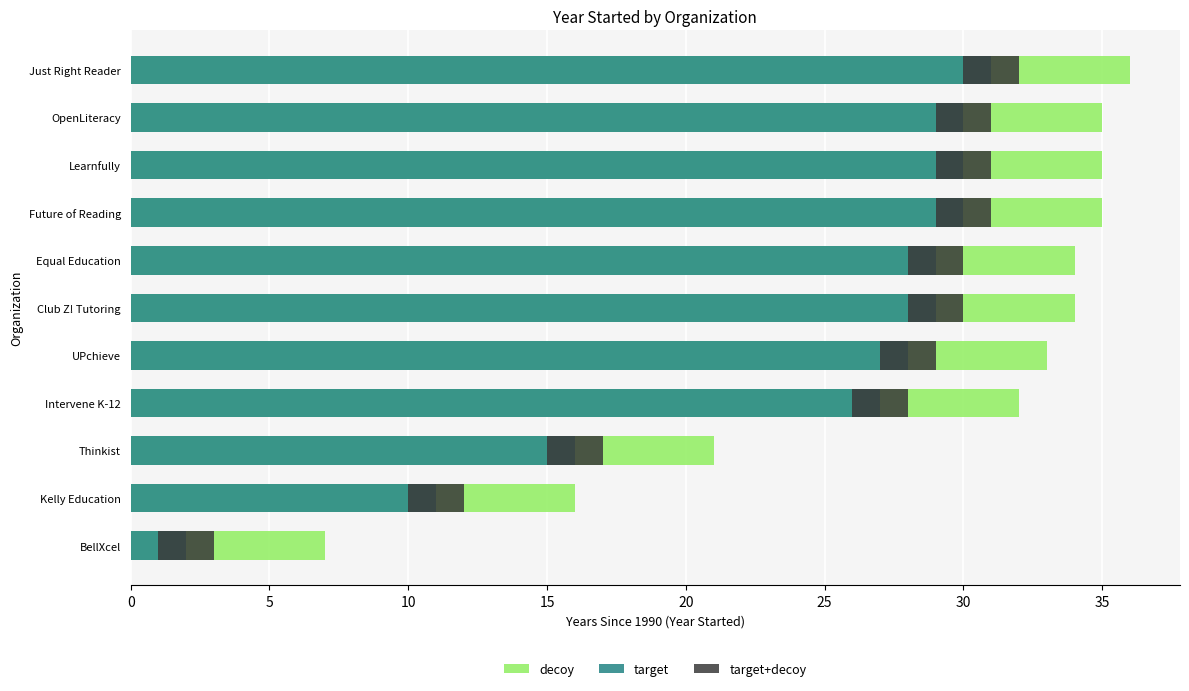

How many distinct data groups are displayed?

3